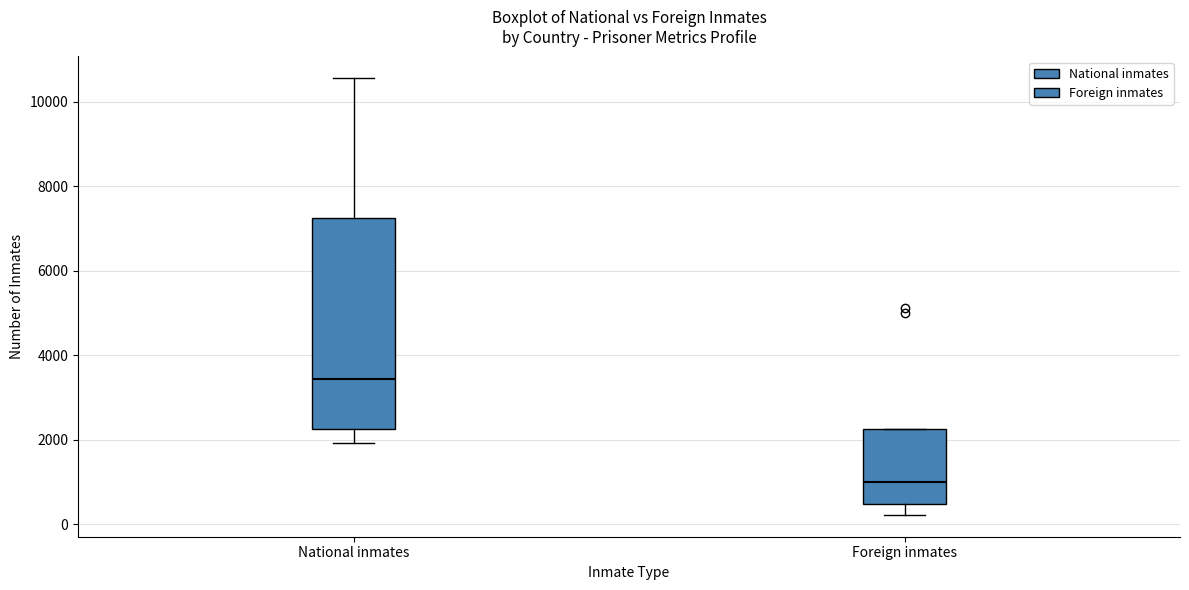

Reading left to right, transcribe this box plot: for each box, give where its median line is, the range the box spans, and where its two whiskers end, as read against the y-axis. The values are not printed on the chart, so give them approximately, as read against the axis.

National inmates: median 3400, box 2200 to 7200, whiskers 2000 to 10600
Foreign inmates: median 1000, box 400 to 2200, whiskers 200 to 2200